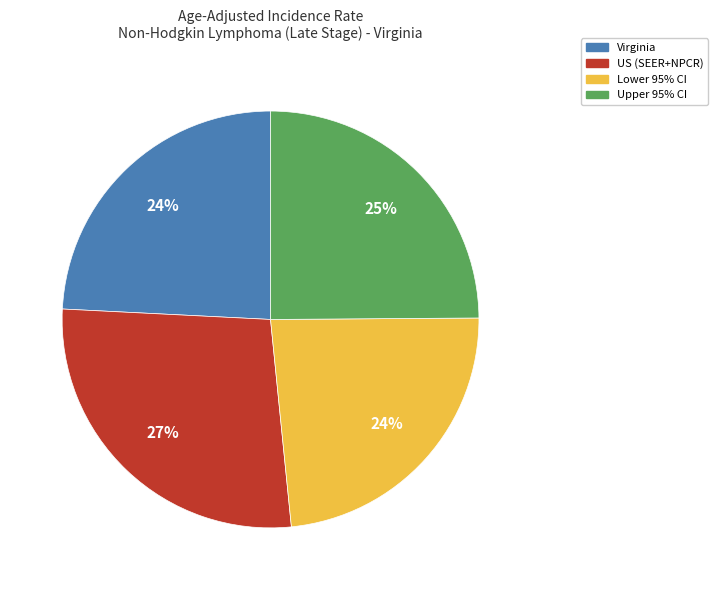

To the nearest percent, what is the average slice percentage?

25%